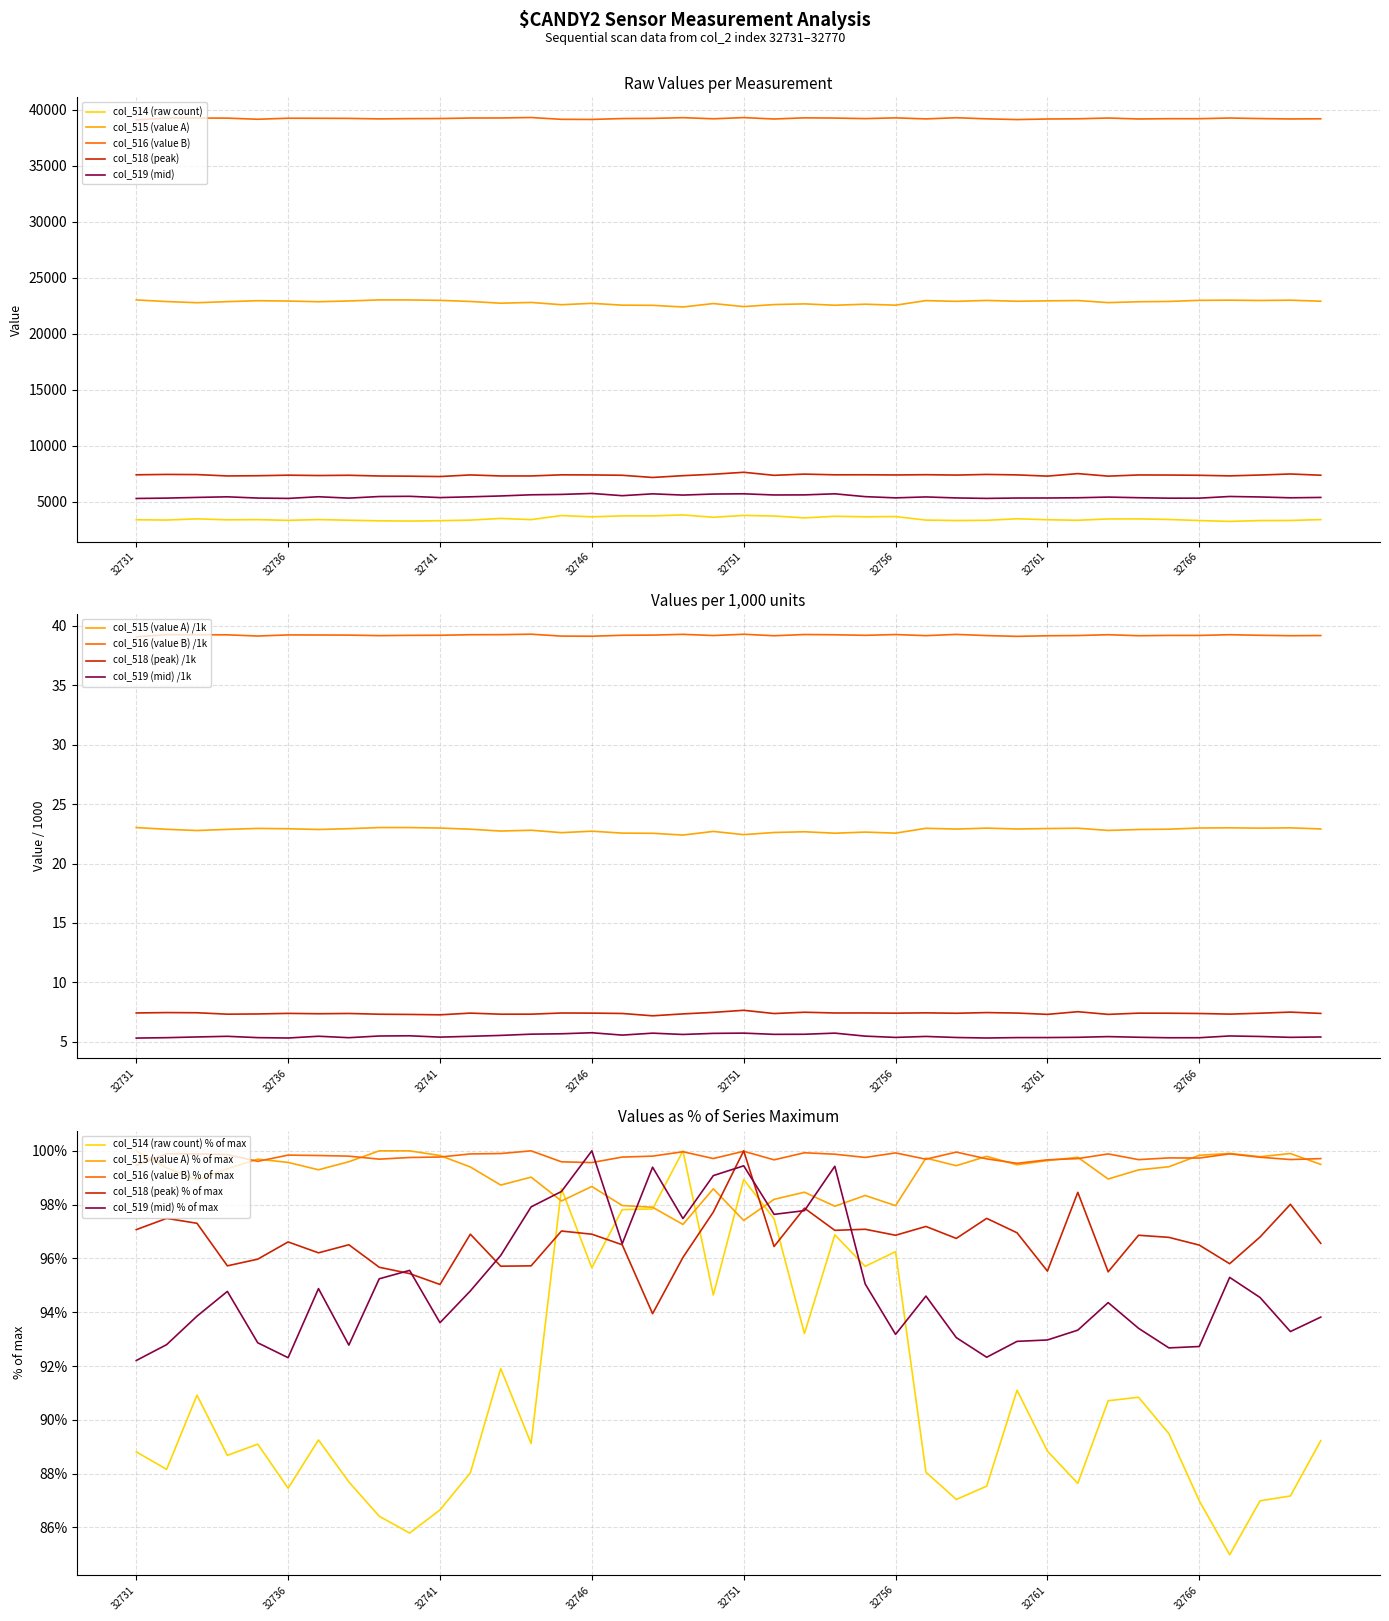

At which label is col_514 closest to 92?

32743